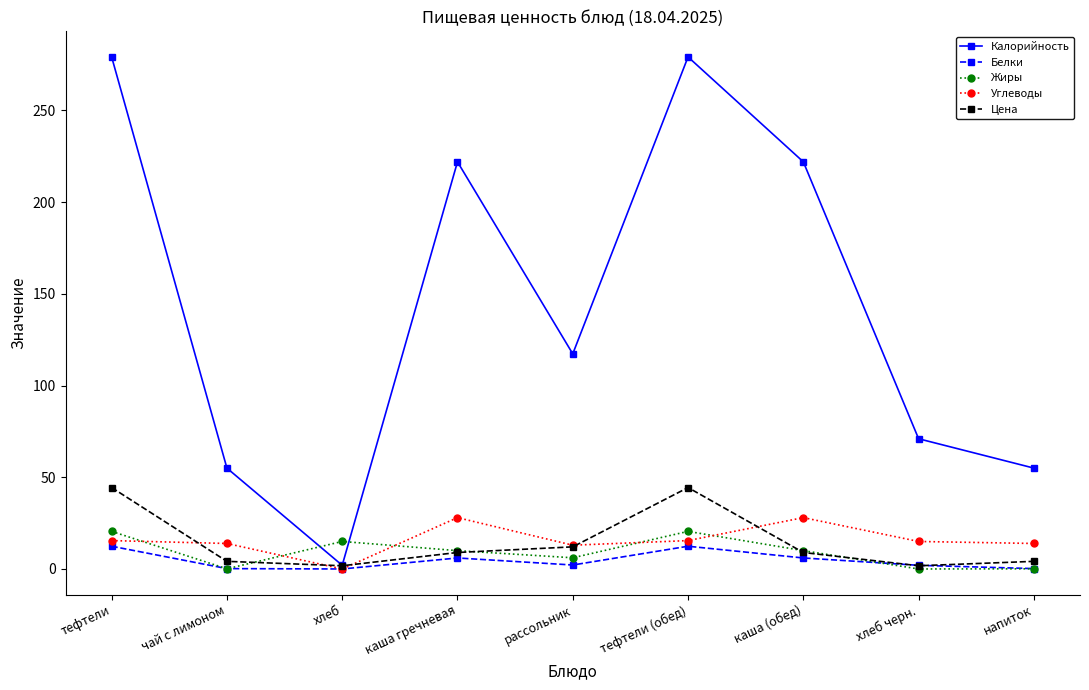

Between тефтели (обед) and каша (обед), which series saw the biggest shift?

Калорийность